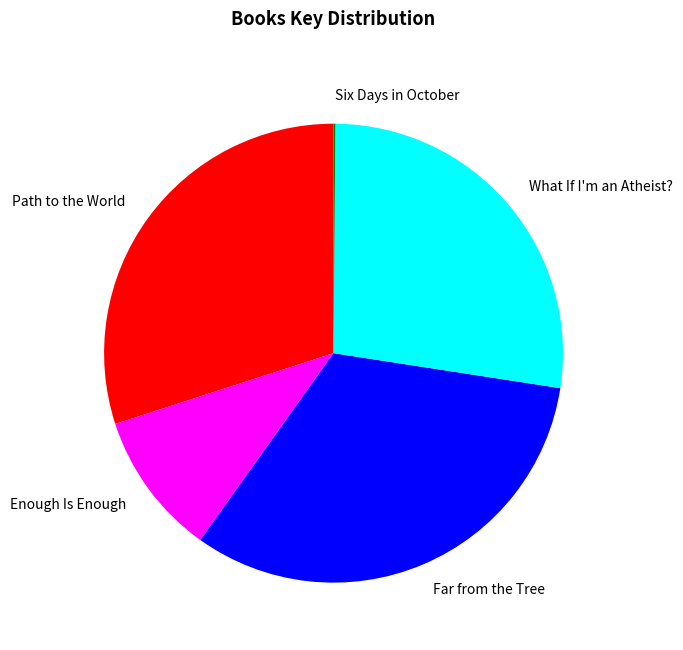

Which has a higher value, What If I'm an Atheist? or Far from the Tree?

Far from the Tree